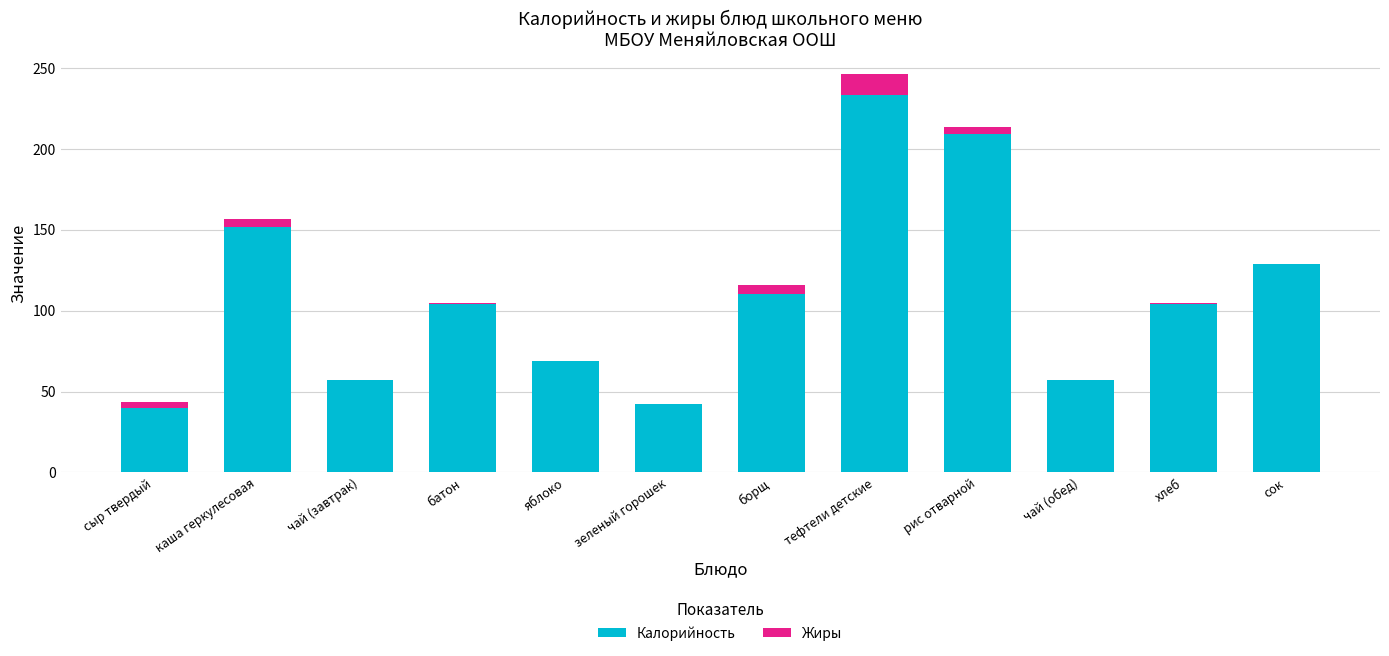

The Калорийность series shows 233.0 at тефтели детские. True or false?

True